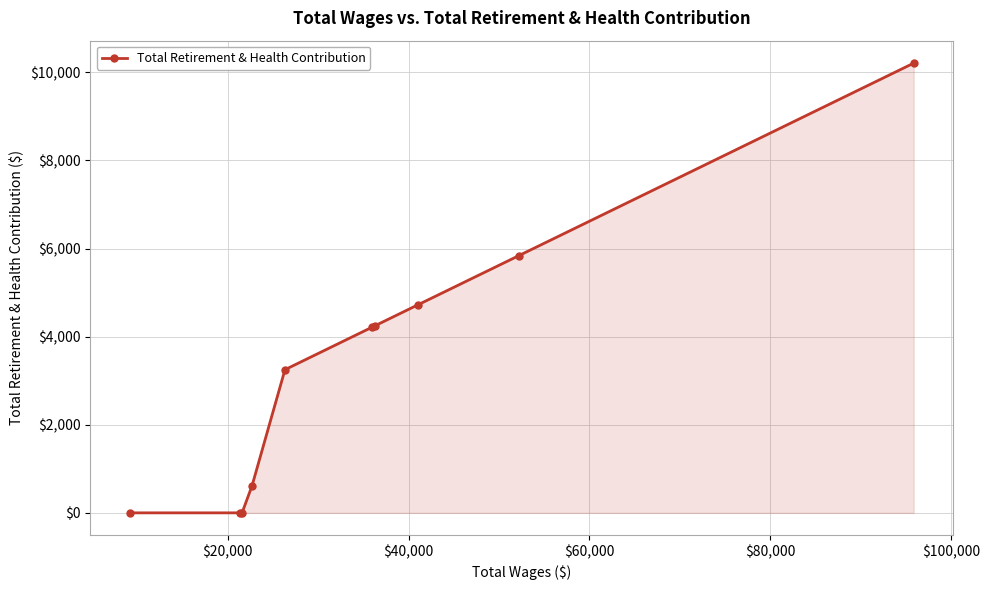

True or false: the data has more than 2 interior local peaks.

False